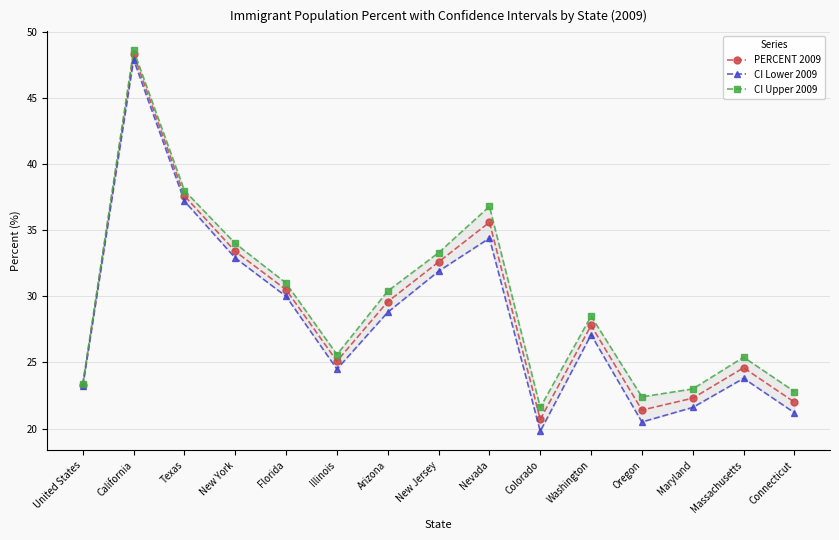

How many data points in CI Upper 2009 are less than 28?

7